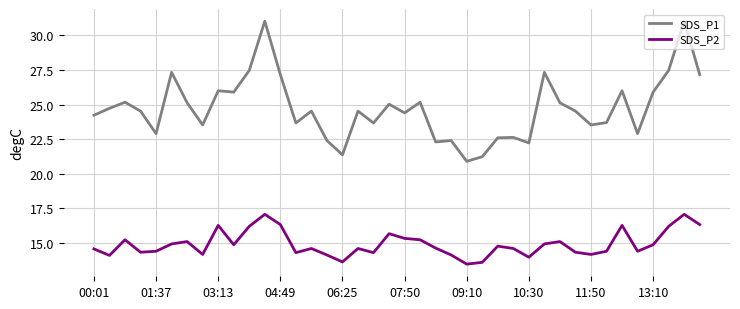

Which series has the widest spread of values?

SDS_P1